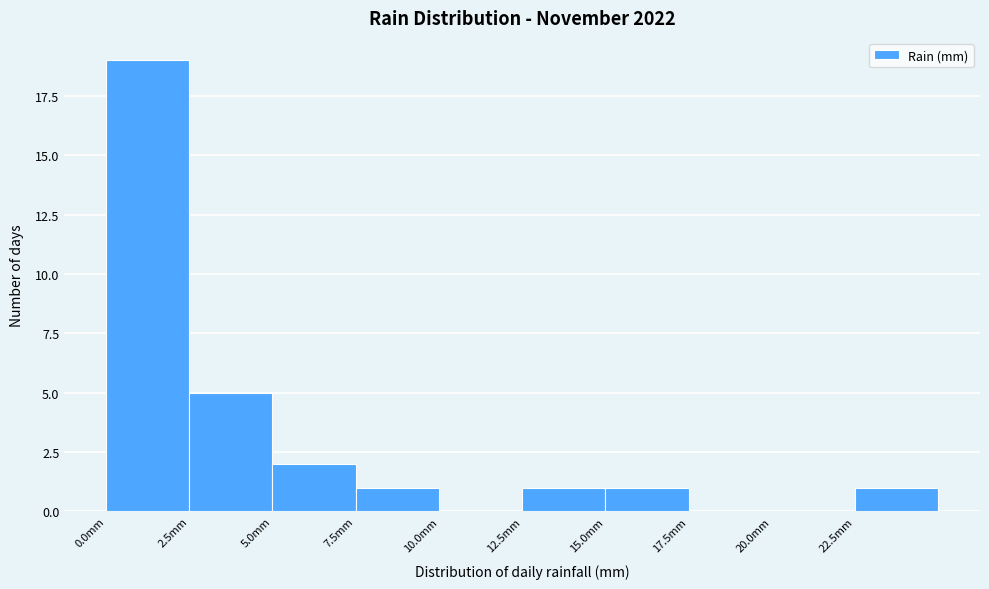

Over which range of the x-axis is the bar tallest?

0.0 to 2.5